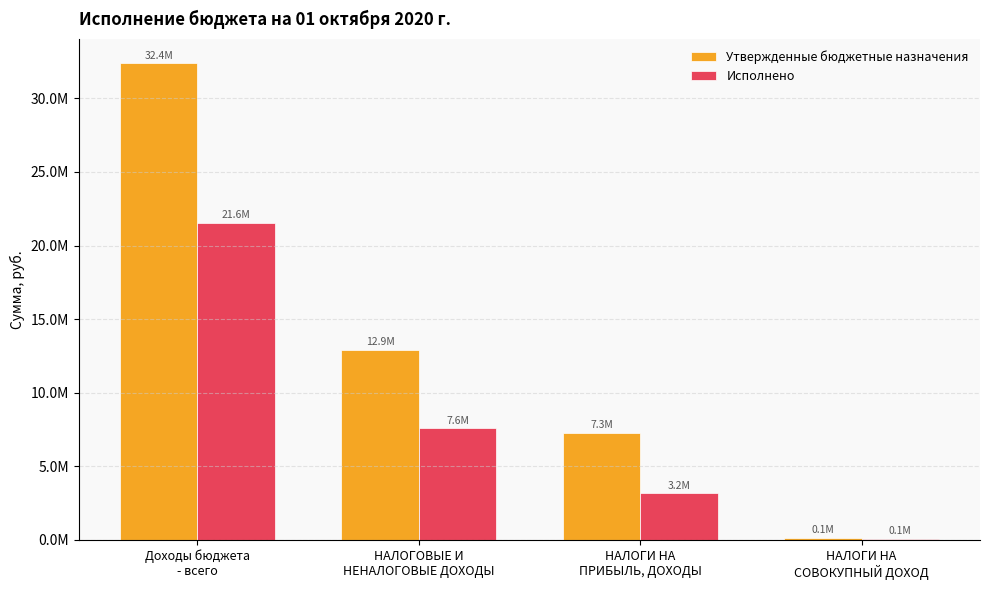

What is the sum of the Исполнено values at НАЛОГИ НА
СОВОКУПНЫЙ ДОХОД and НАЛОГОВЫЕ И
НЕНАЛОГОВЫЕ ДОХОДЫ?

7660723.7